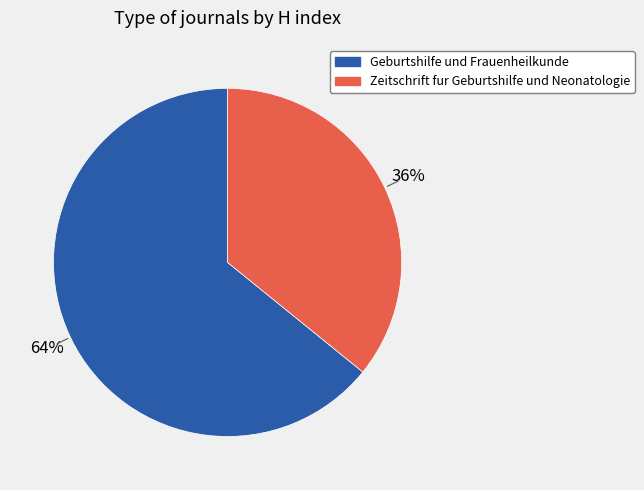

Between Geburtshilfe und Frauenheilkunde and Zeitschrift fur Geburtshilfe und Neonatologie, which is larger?

Geburtshilfe und Frauenheilkunde